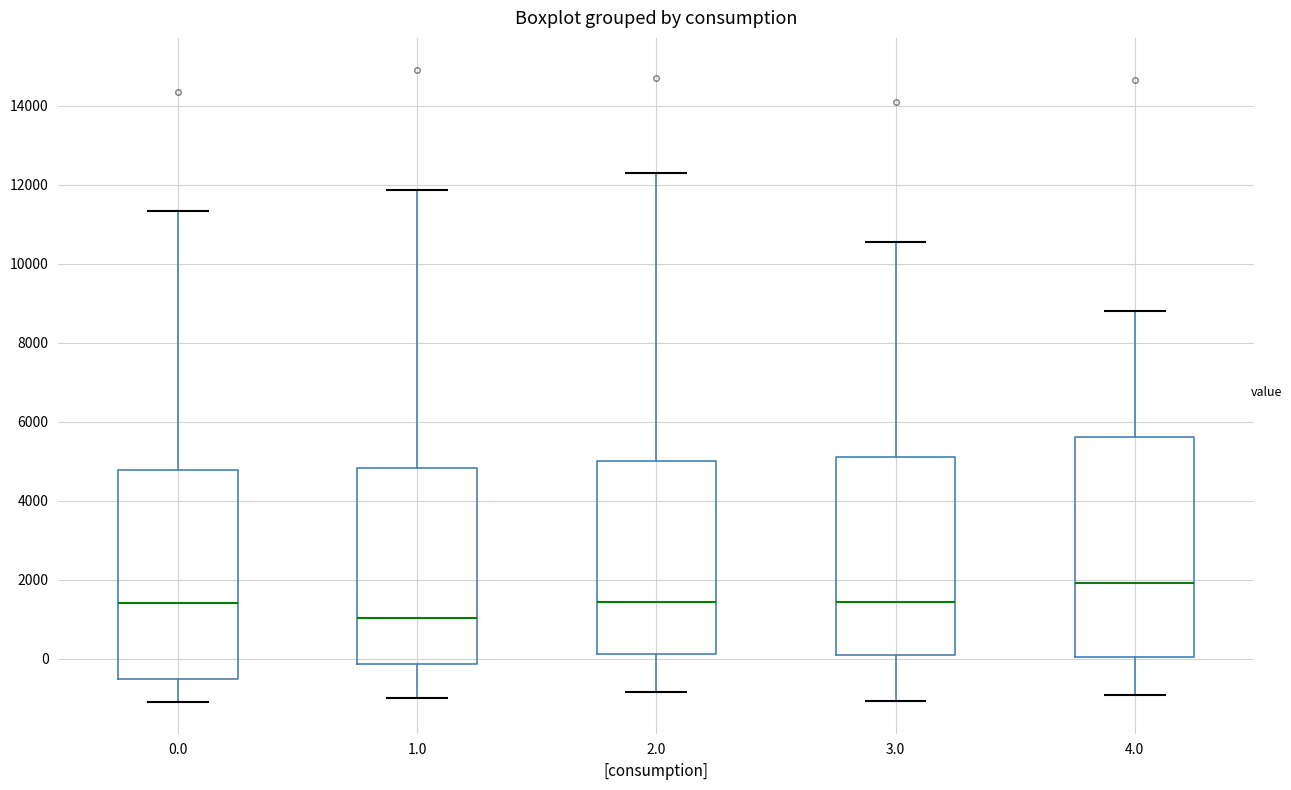

Which box has the lowest median line?

1.0